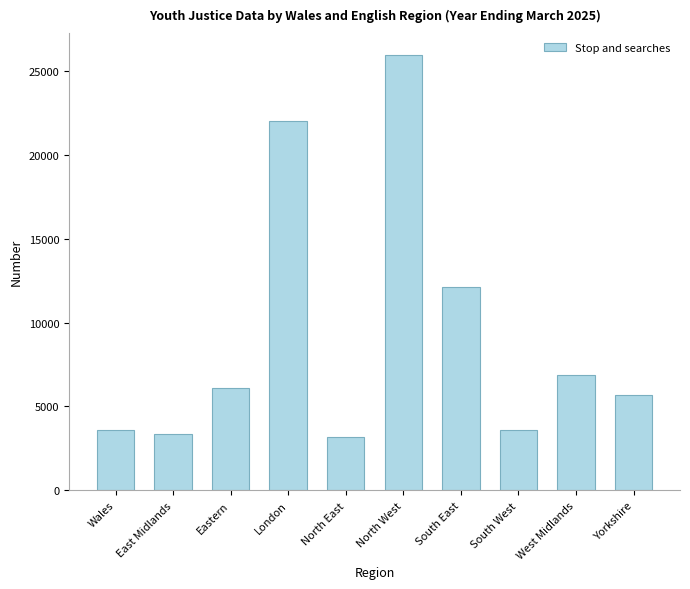

What is the change in value from Eastern to West Midlands?

+736